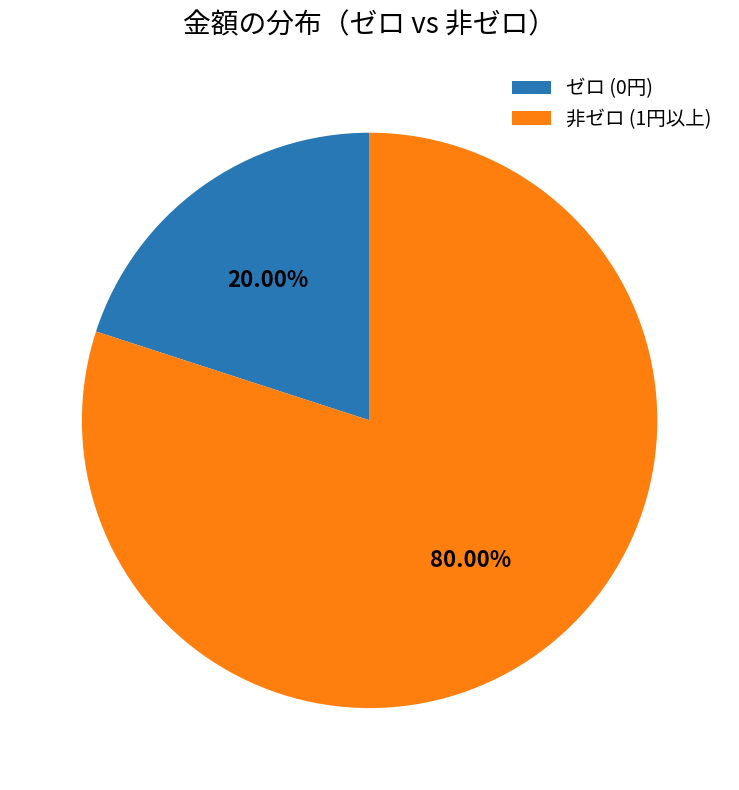

Does any single category account for the majority?

Yes